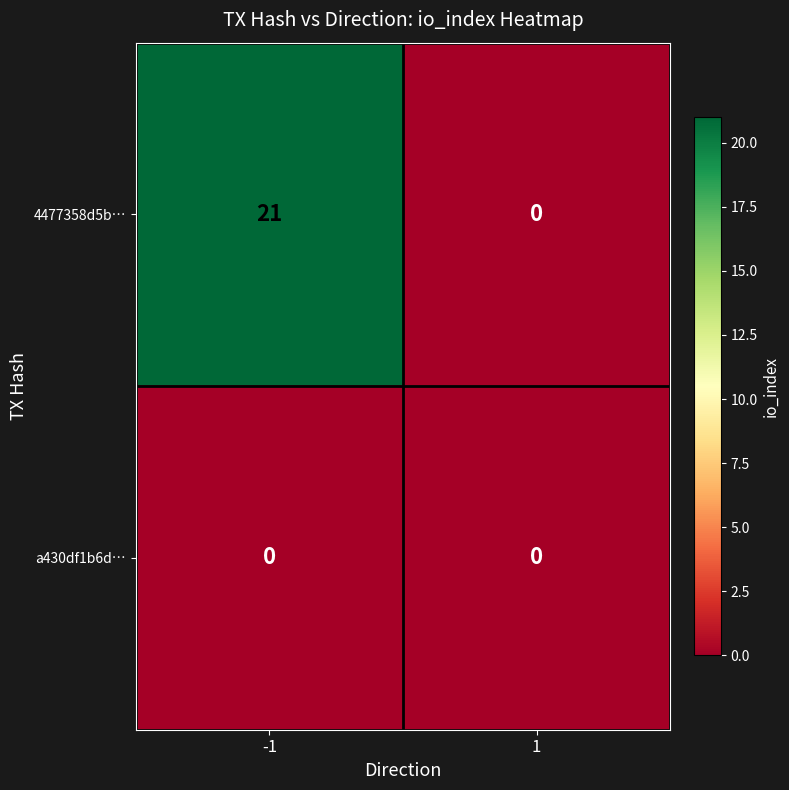

What is the maximum value shown in the chart?

21